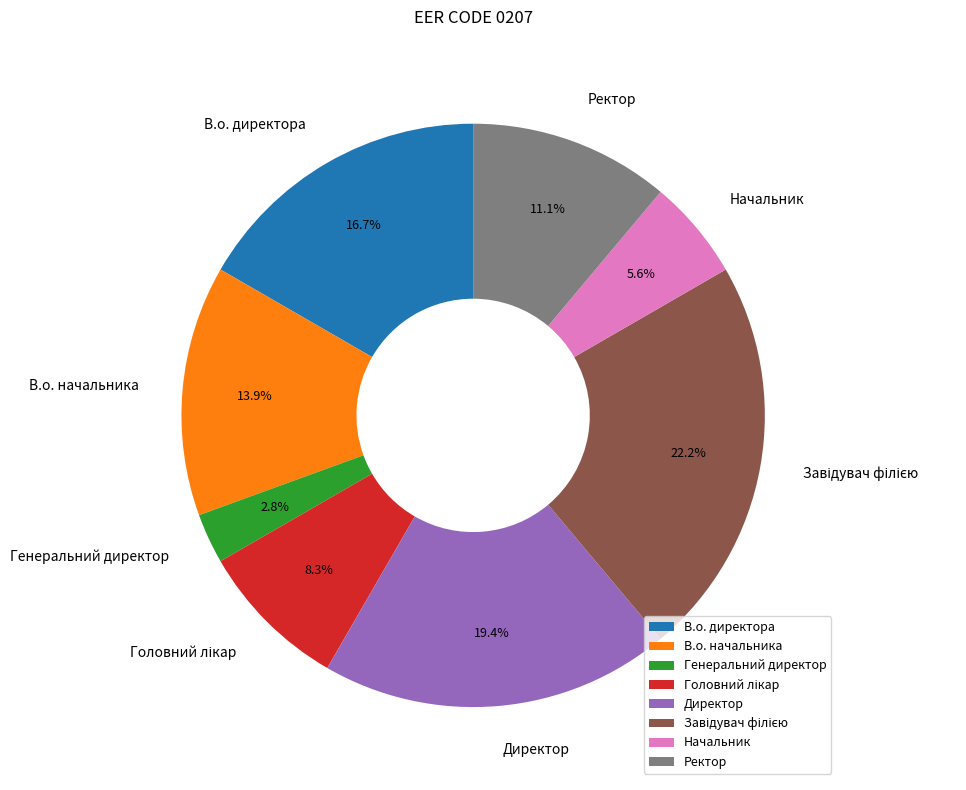

What is the ratio of the value at Начальник to the value at Ректор?

0.5